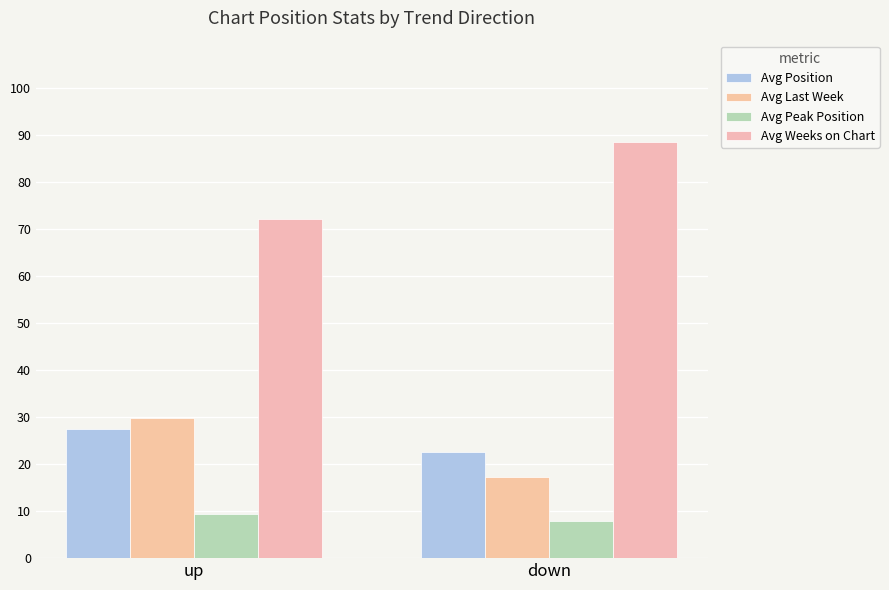

At which label does Avg Weeks on Chart first exceed 88?

down